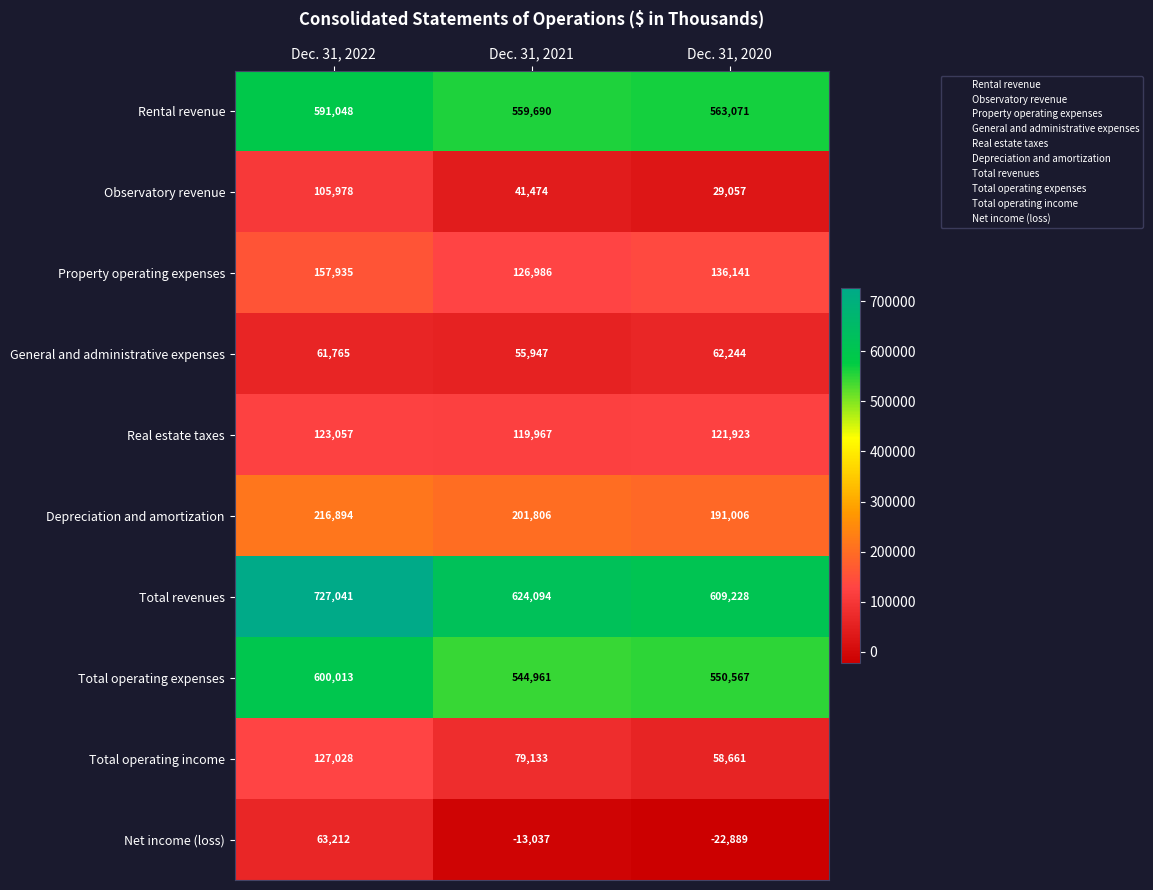

What is the difference between the Real estate taxes values at Dec. 31, 2020 and Dec. 31, 2021?

1956